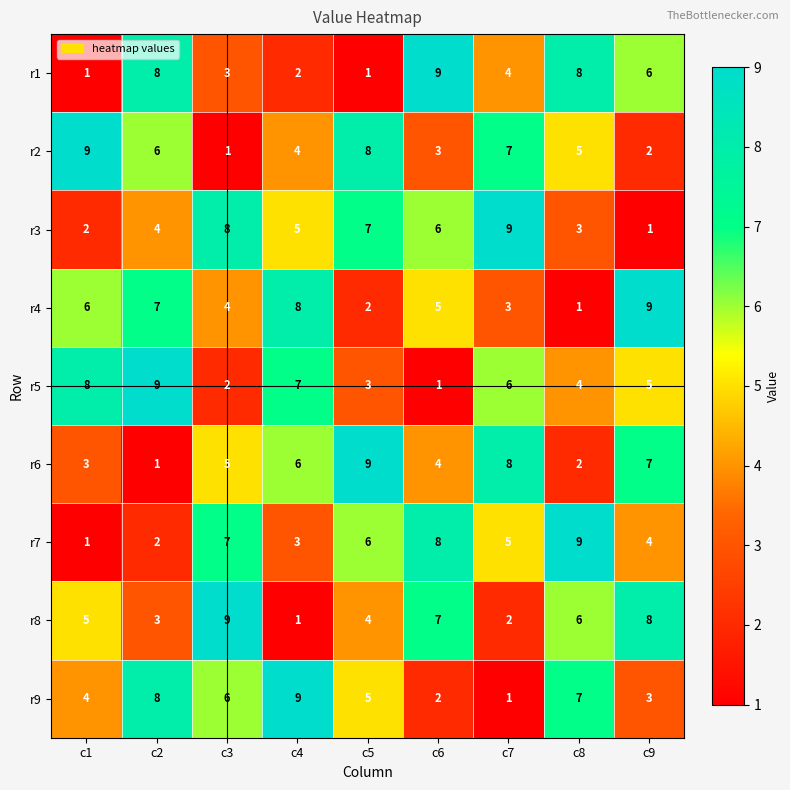

List the labels in order of r6 value, largest first.

c5, c7, c9, c4, c3, c6, c1, c8, c2